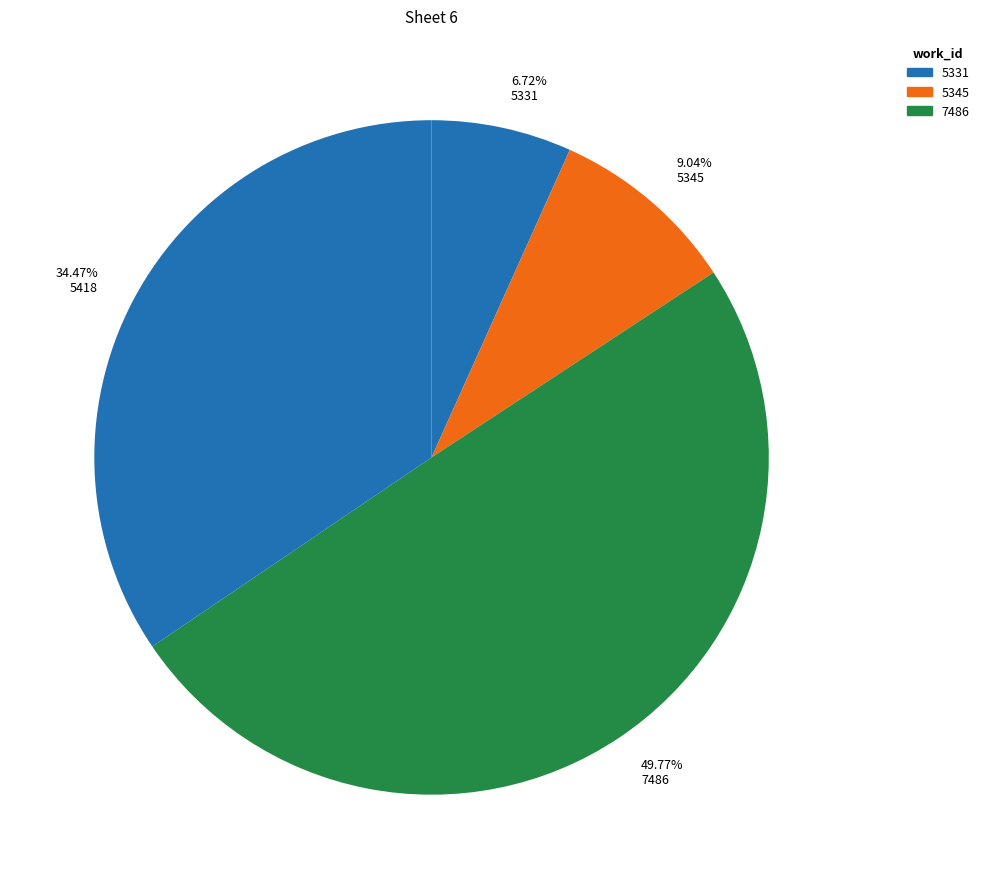

Which category has the biggest portion of the pie?

49.77% 7486